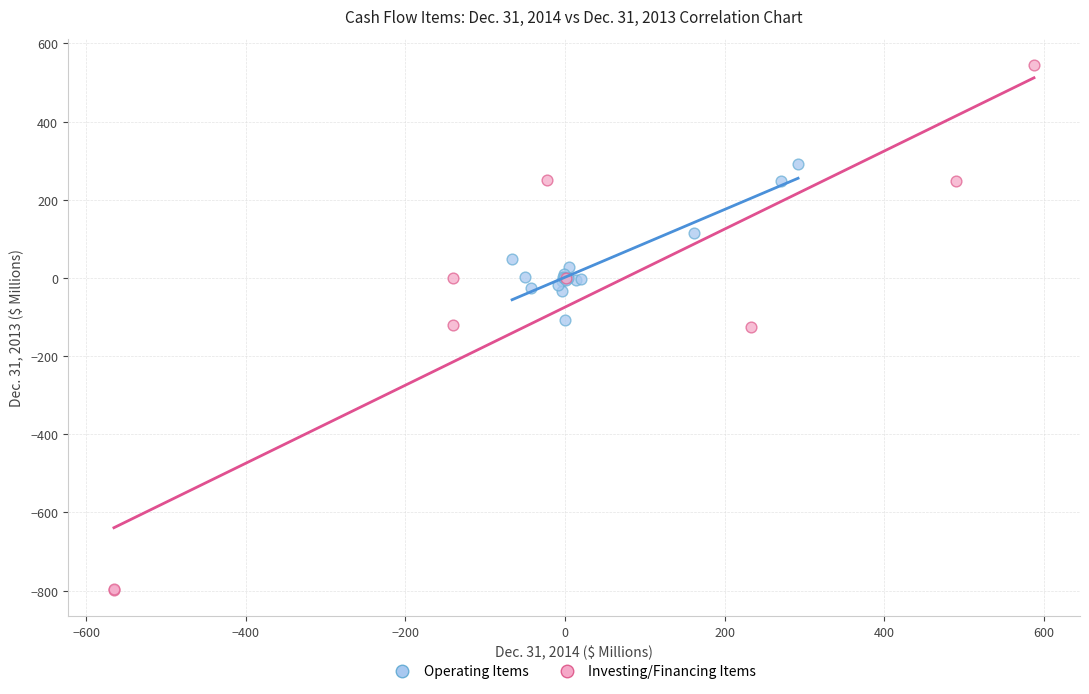

What are all the series names shown in the legend?

Operating Items, Investing/Financing Items